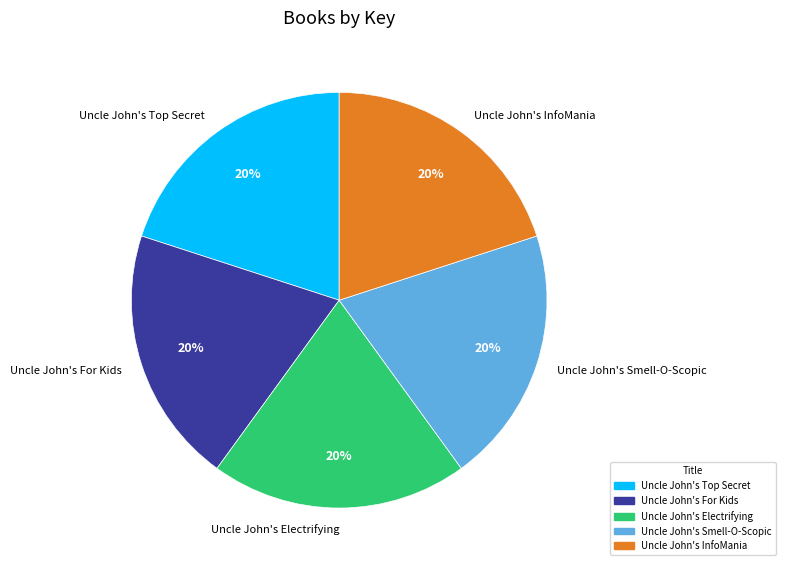

To the nearest percent, what percentage of the pie is Uncle John's For Kids?

20%